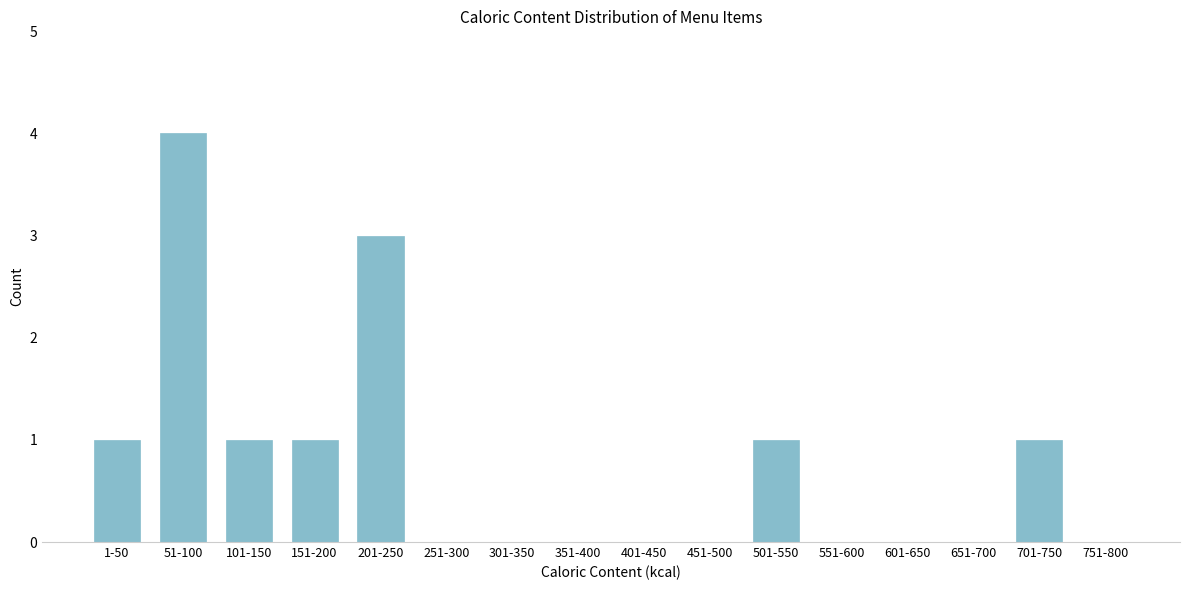

Reading left to right, what are all the values shown in this chart?

1-50=1	51-100=4	101-150=1	151-200=1	201-250=3	251-300=0	301-350=0	351-400=0	401-450=0	451-500=0	501-550=1	551-600=0	601-650=0	651-700=0	701-750=1	751-800=0